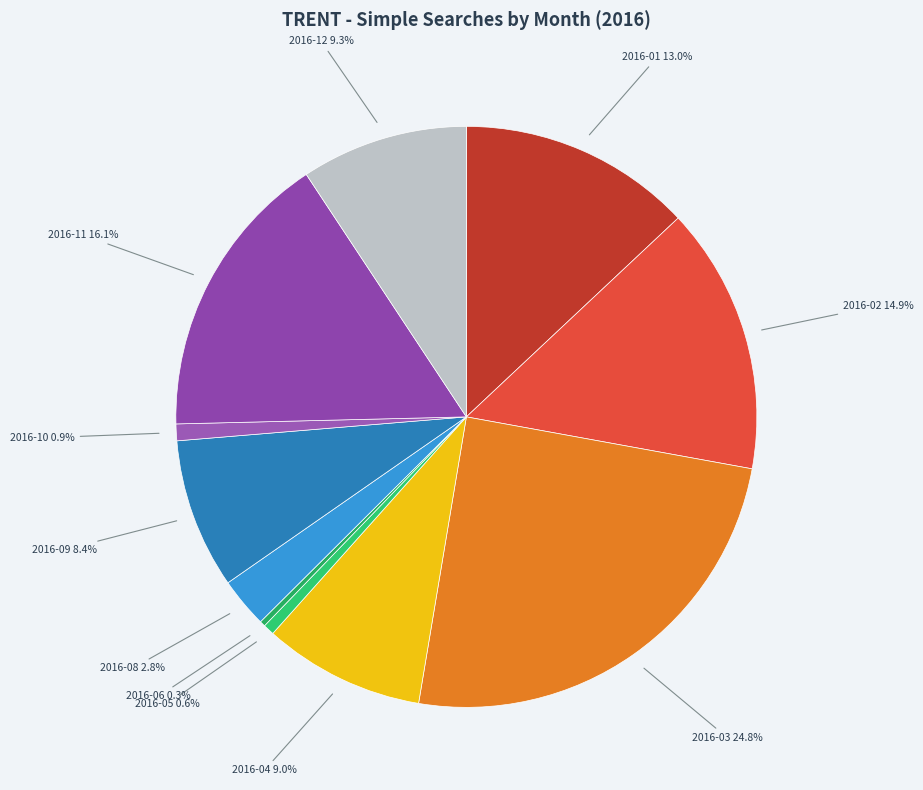

What is the total percentage of 2016-09 and 2016-01?

21.4%